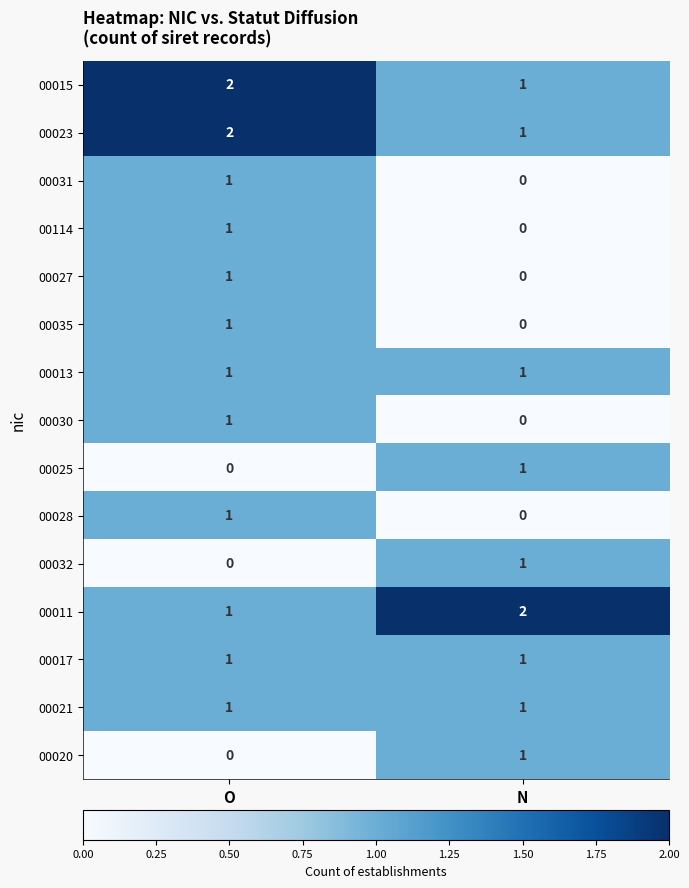

At which category is the sum across all series the highest?

O